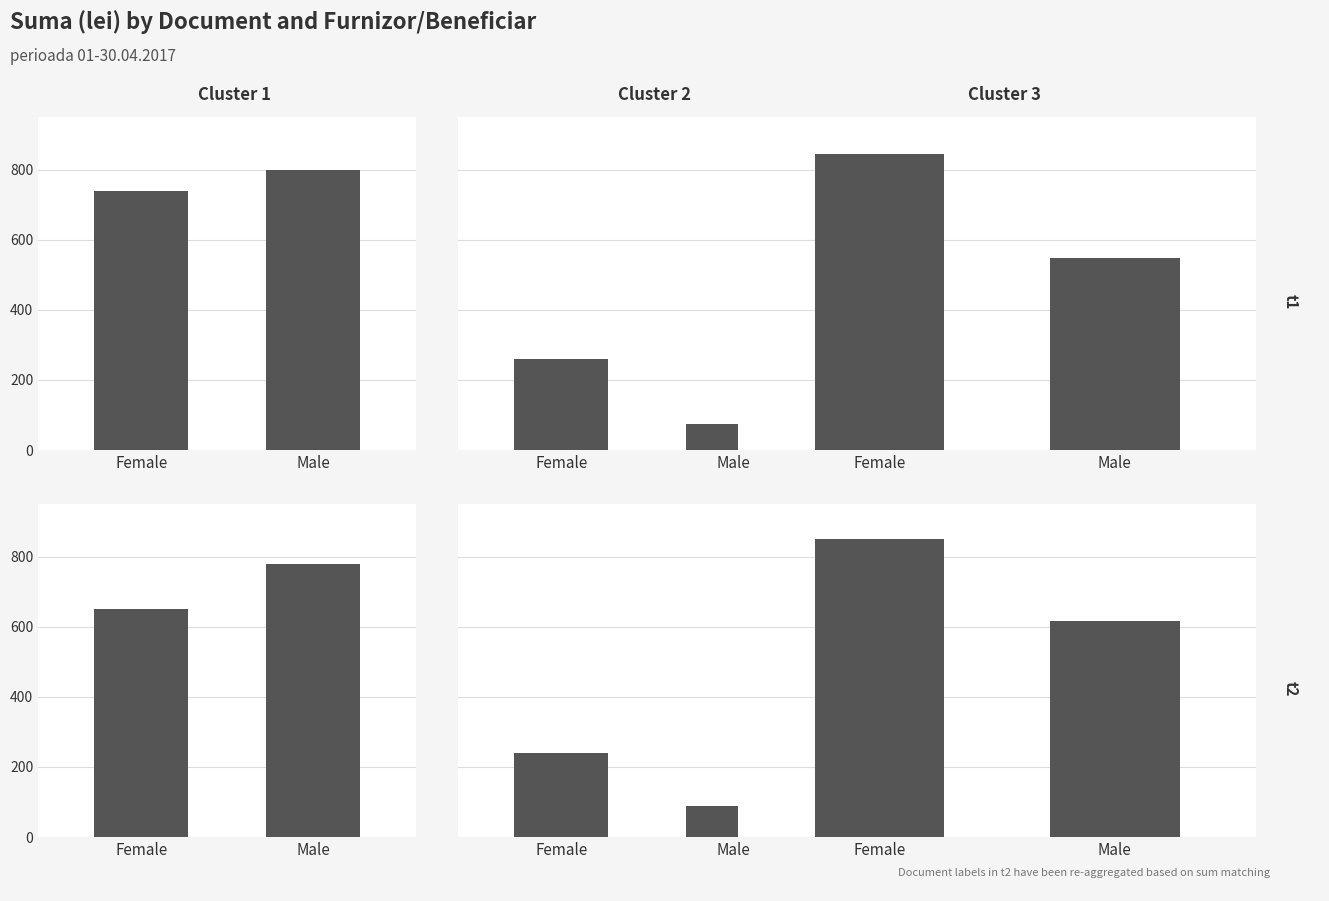

The Cluster 1 series shows 780 at 0.2. True or false?

True